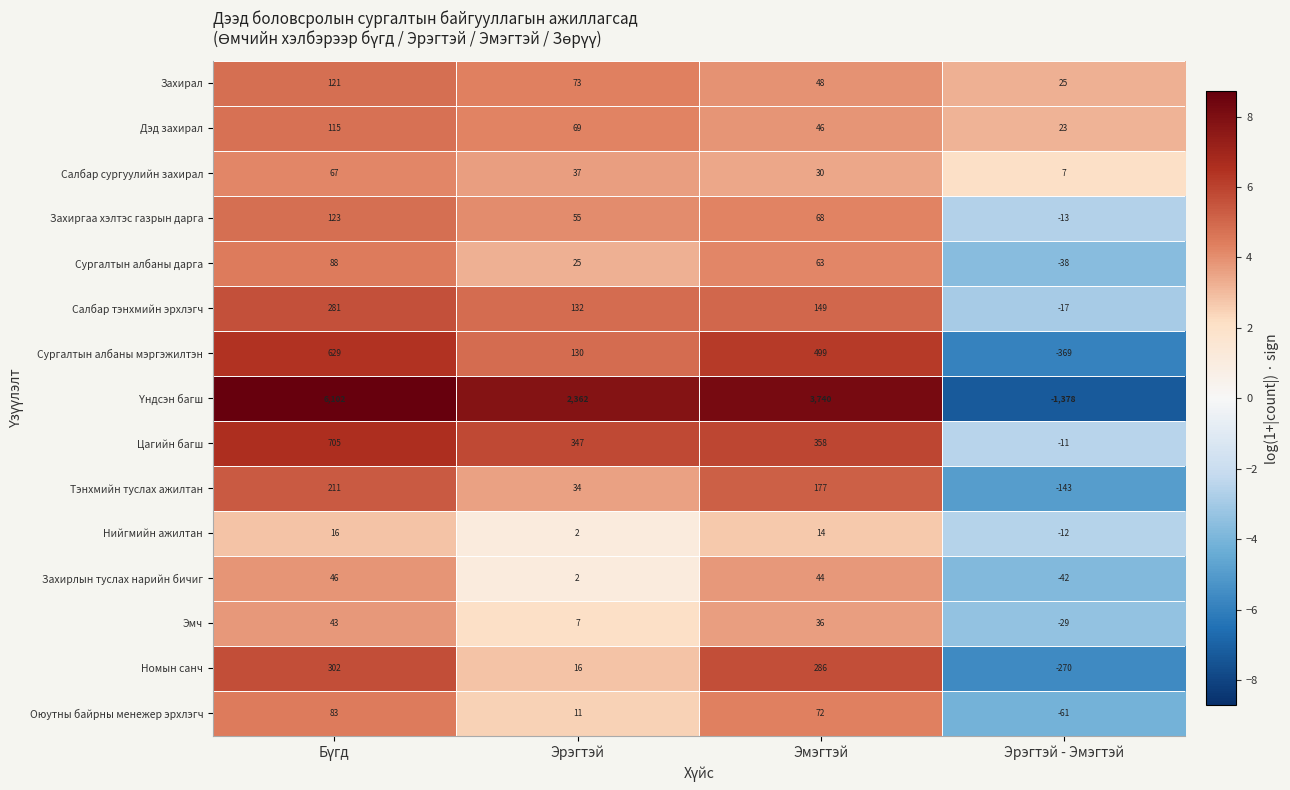

Count the Сургалтын албаны мэргэжилтэн values in the range 130 to 629.

3